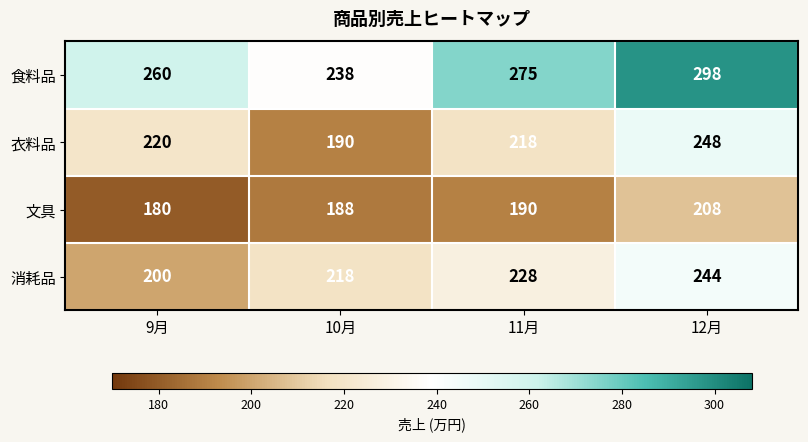

Where is 消耗品 nearest to the value 222?

10月